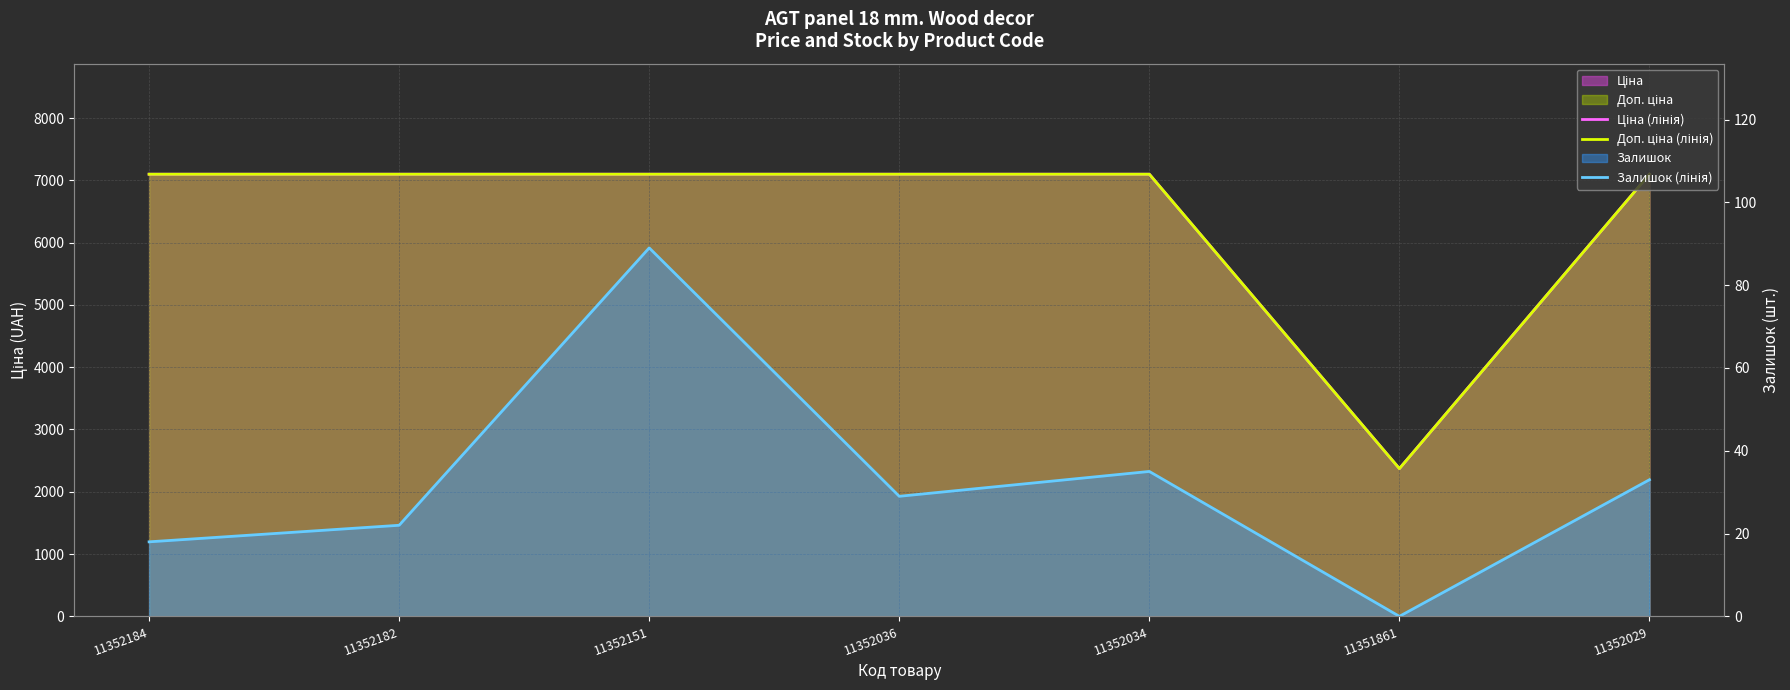

True or false: Доп. ціна (лінія) and Залишок (лінія) cross at least once.

False